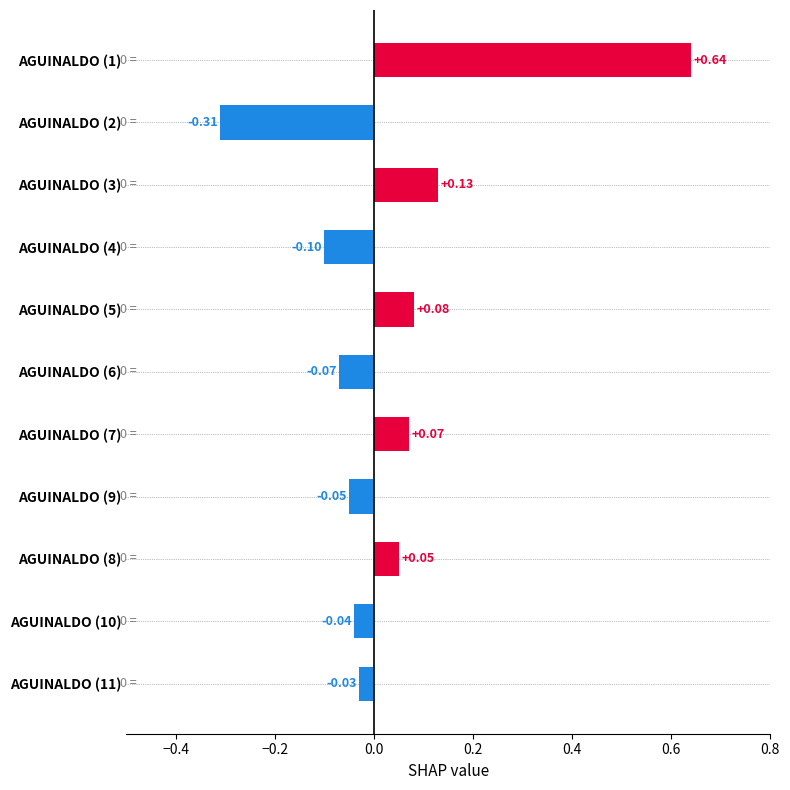

What is the change in value from AGUINALDO (5) to AGUINALDO (2)?

-0.4